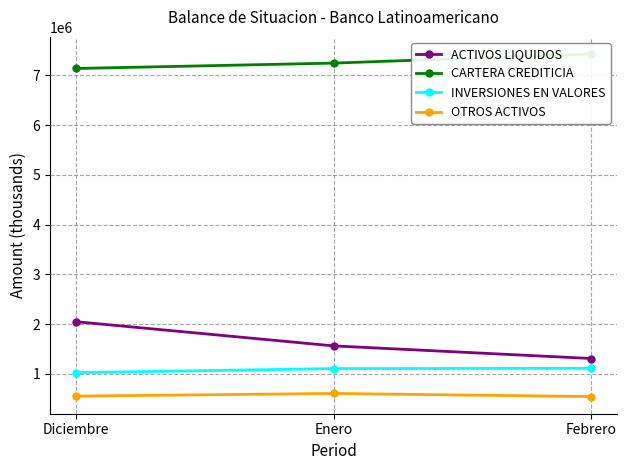

At which label does ACTIVOS LIQUIDOS reach its peak?

Diciembre